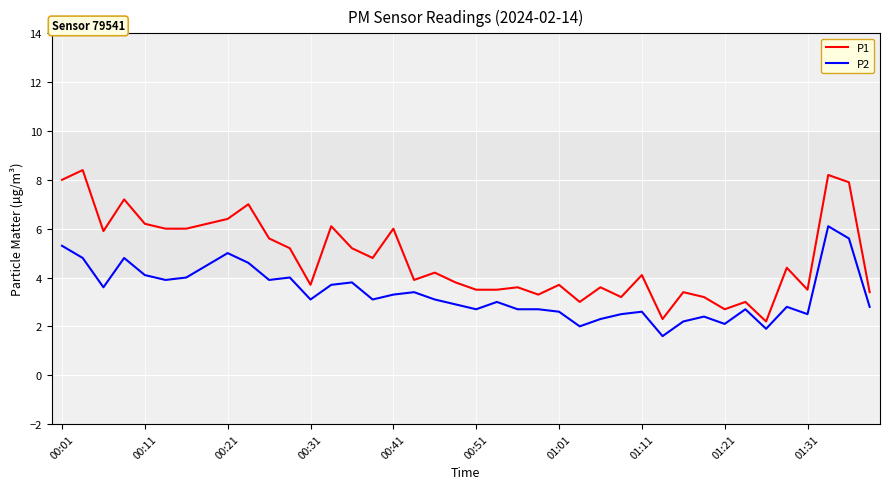

Which series has the widest spread of values?

P1